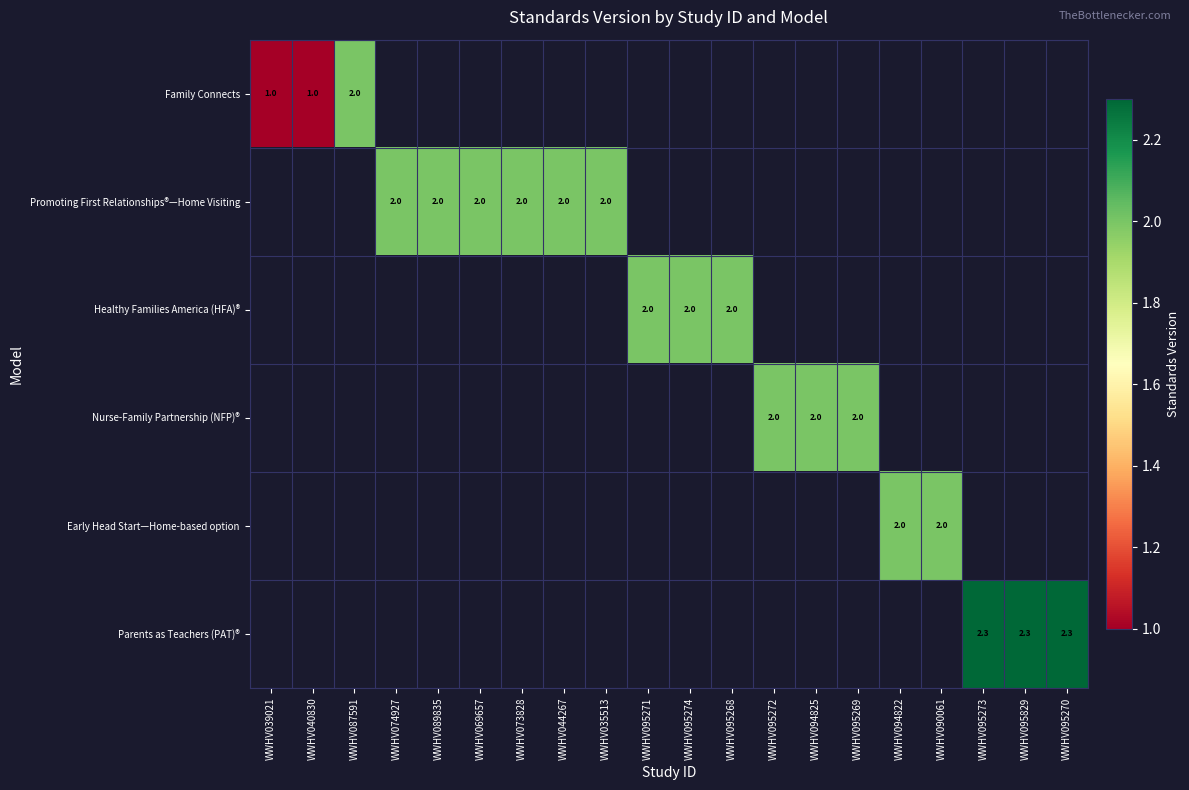

True or false: Promoting First Relationships®—Home Visiting has a value of 1.4 at WWHV035513.

False